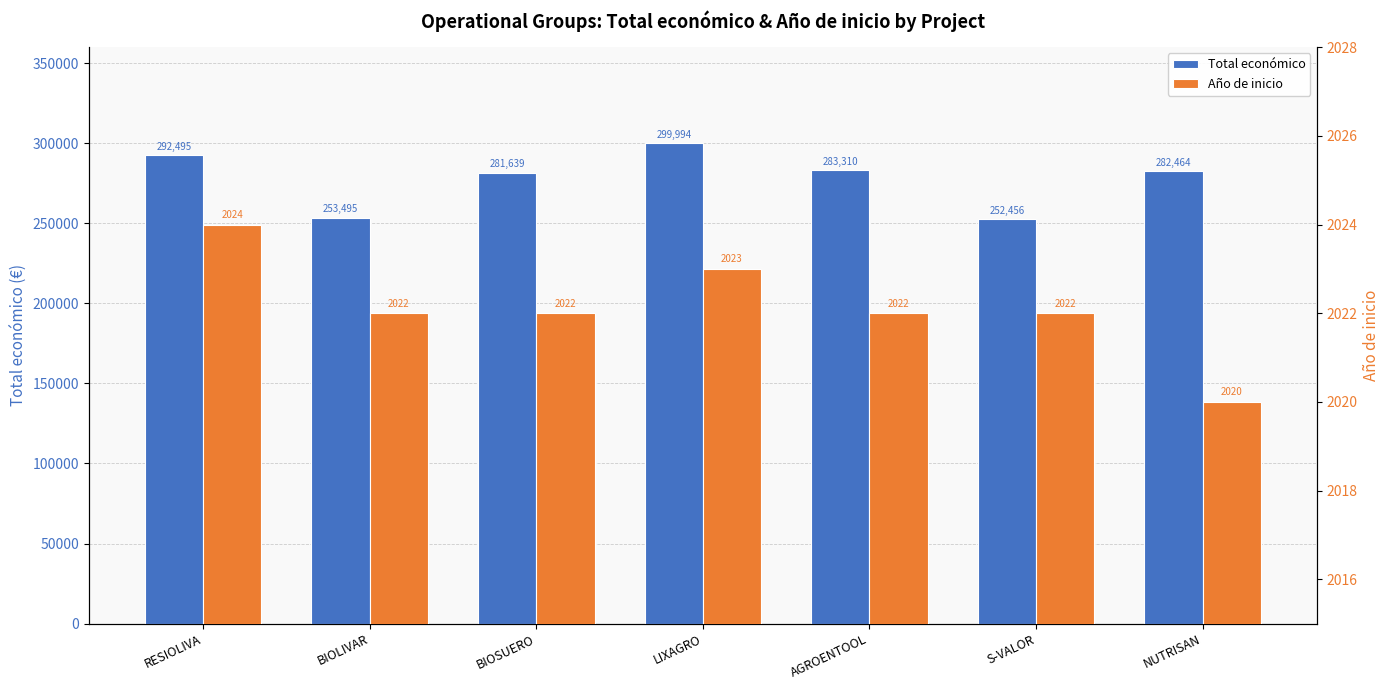

Rank the series by their maximum value, from lowest to highest.

Año de inicio, Total económico